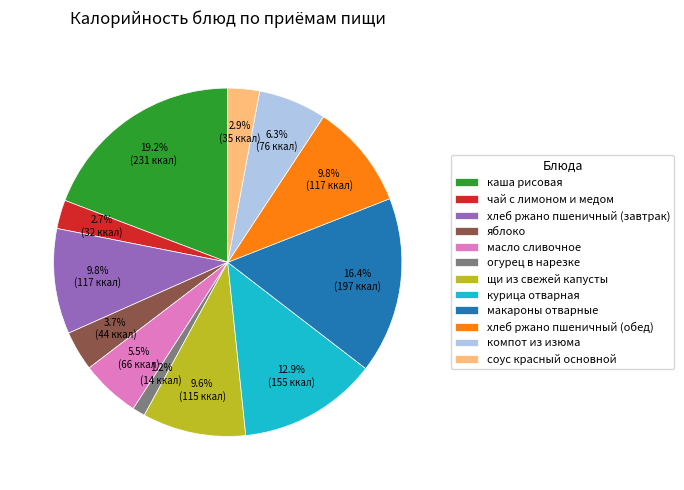

Which slice is the smallest?

огурец в нарезке